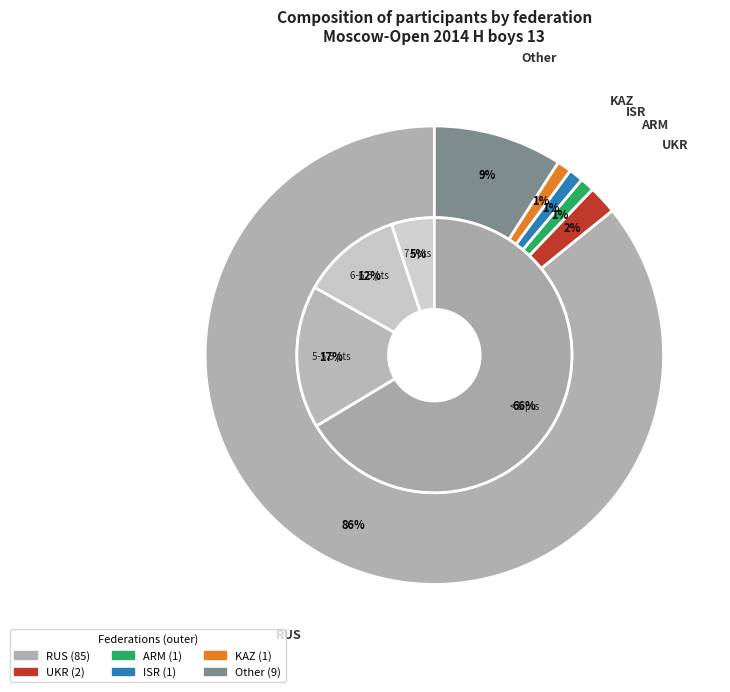

What is the largest slice in the pie chart?

RUS